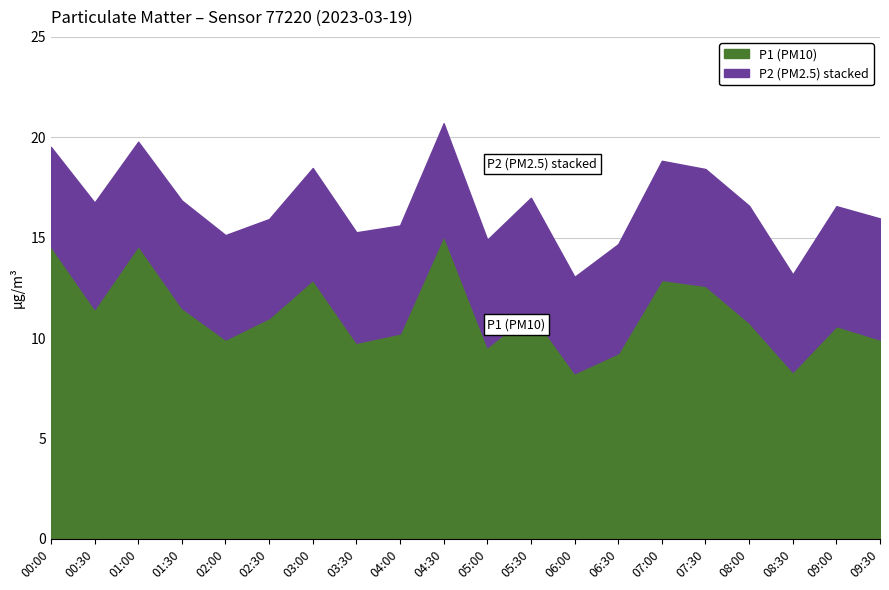

Reading left to right, what are all the values shown in this chart?

00:00=14.6	00:30=11.4	01:00=14.6	01:30=11.5	02:00=9.9	02:30=11.0	03:00=12.9	03:30=9.8	04:00=10.2	04:30=15.1	05:00=9.6	05:30=11.3	06:00=8.2	06:30=9.2	07:00=12.9	07:30=12.6	08:00=10.8	08:30=8.3	09:00=10.6	09:30=9.9